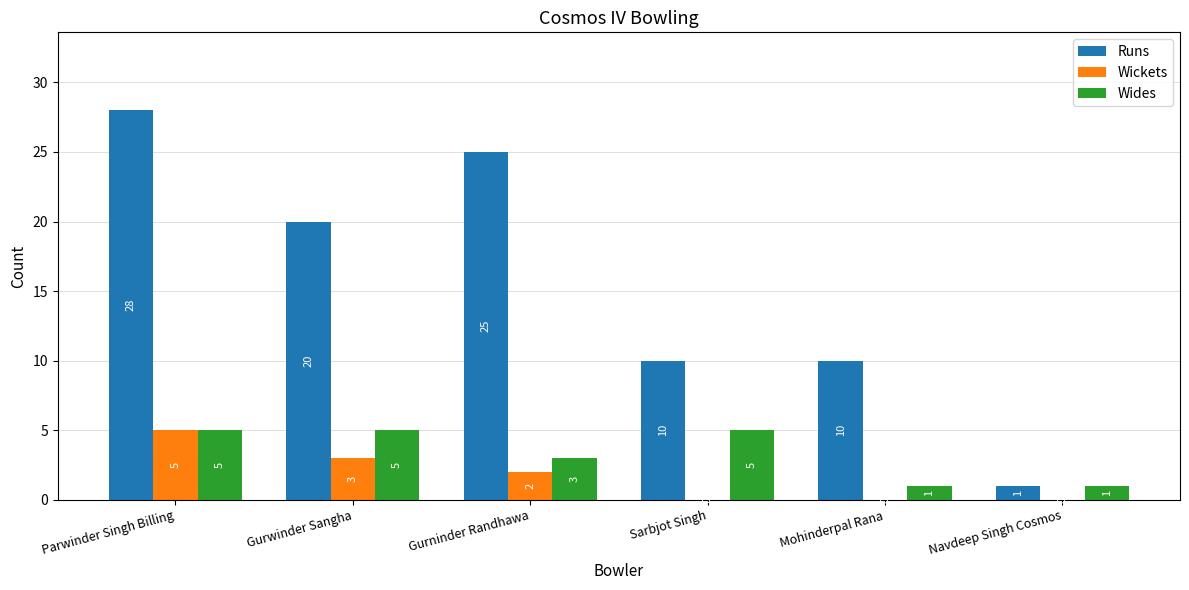

How many positive values does the Wickets series have?

3